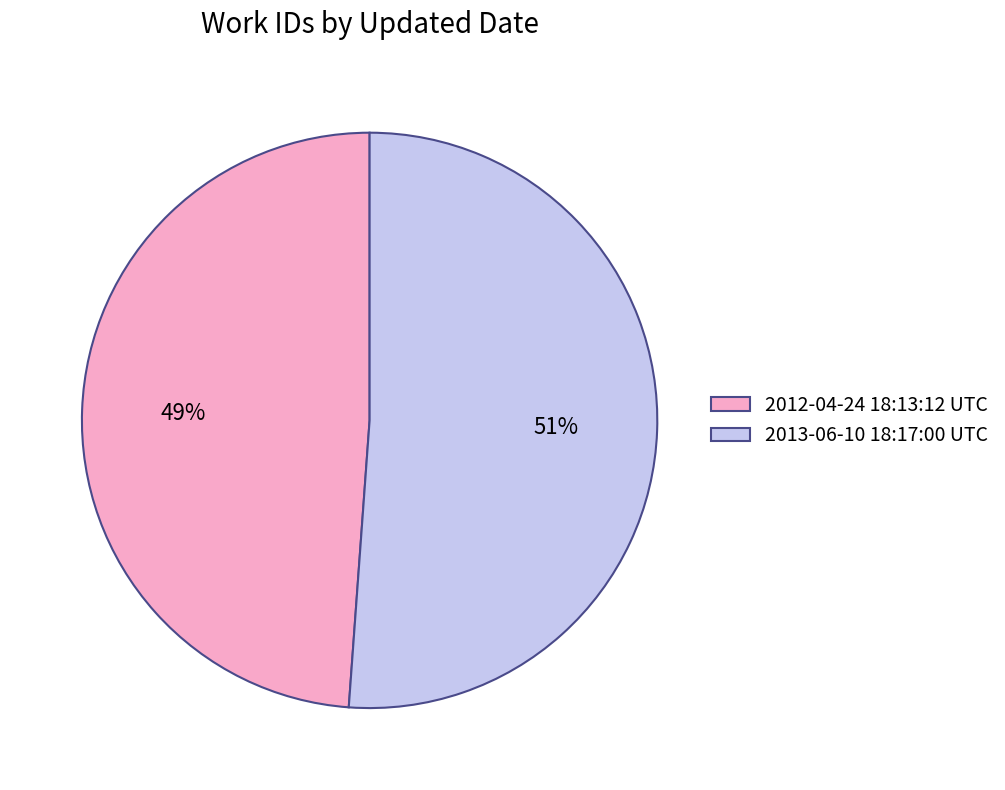

To the nearest percent, what is the average slice percentage?

50%